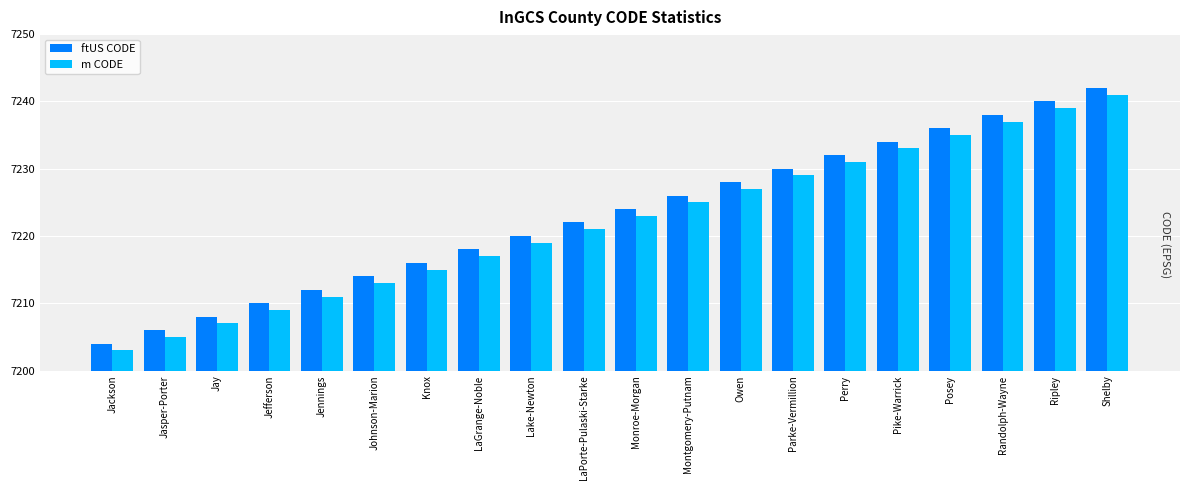

What position from the right is LaPorte-Pulaski-Starke?

11